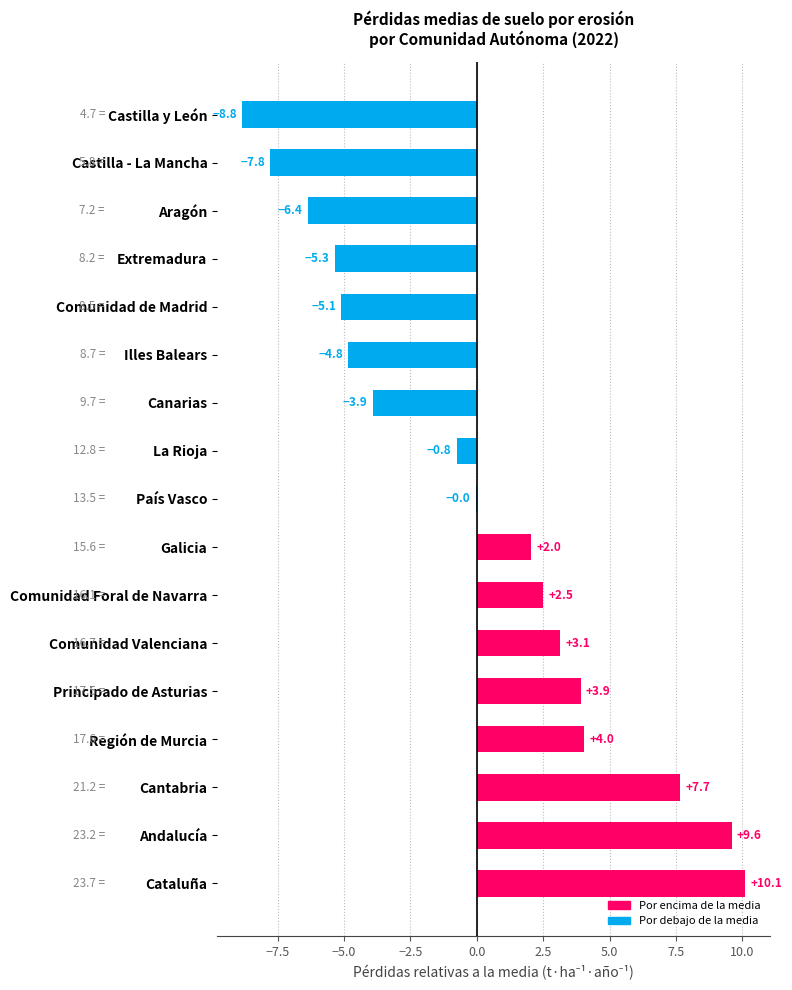

What is the sum of the values at Cantabria and Principado de Asturias?

11.6